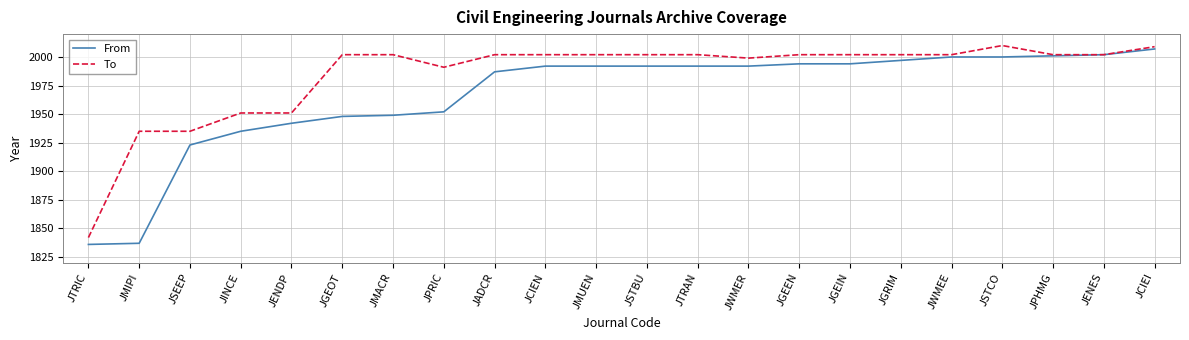

At how many categories does at least one series exceed 1978?

17